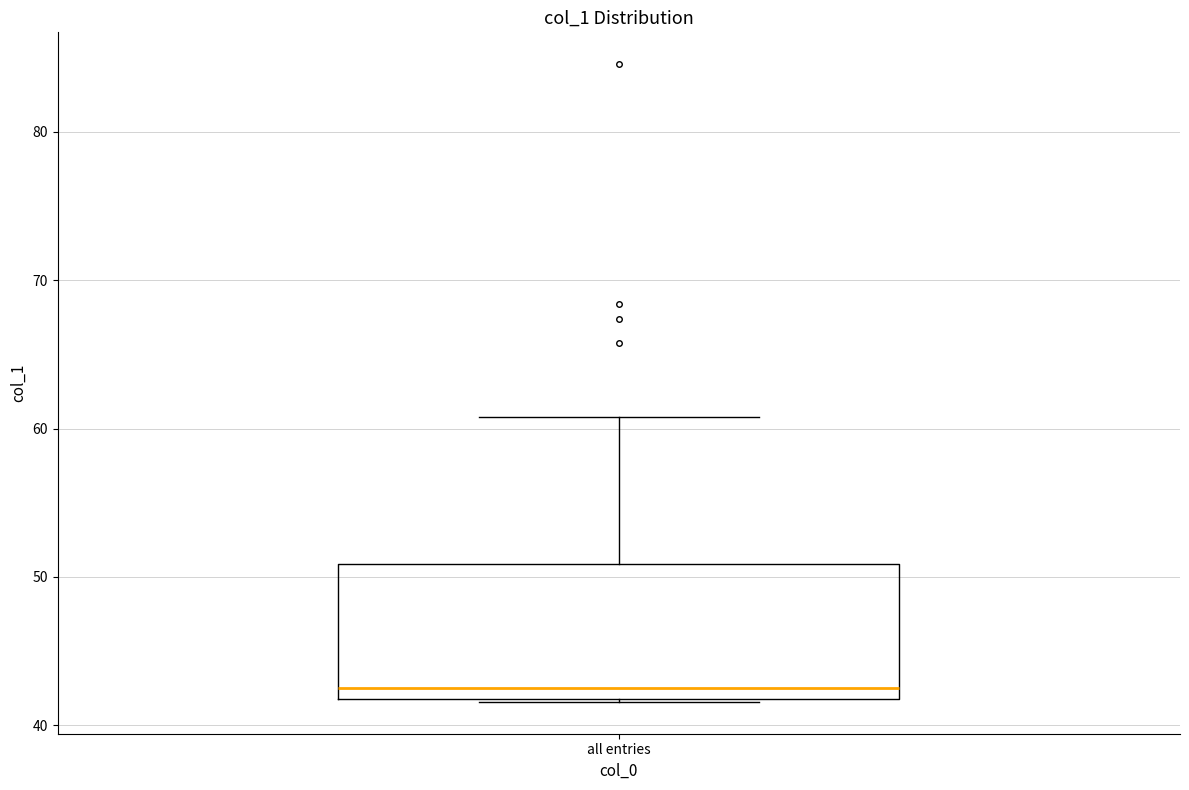

Read this box plot against the y-axis: the position of the median line, the range covered by the box, and the ends of both whiskers. The values are not printed on the chart, so give them approximately, as read against the axis.

median 43, box 42 to 51, whiskers 42 to 61